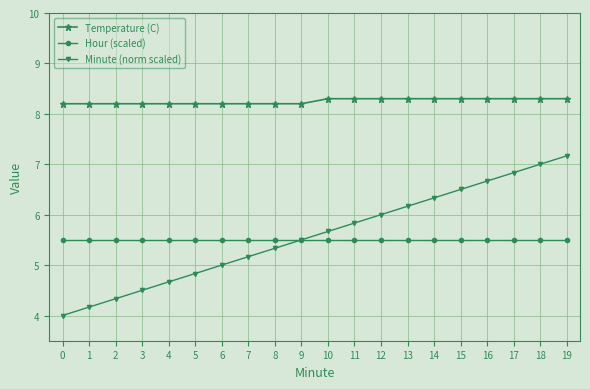

True or false: Minute (norm scaled) and Temperature (C) intersect in this chart.

False